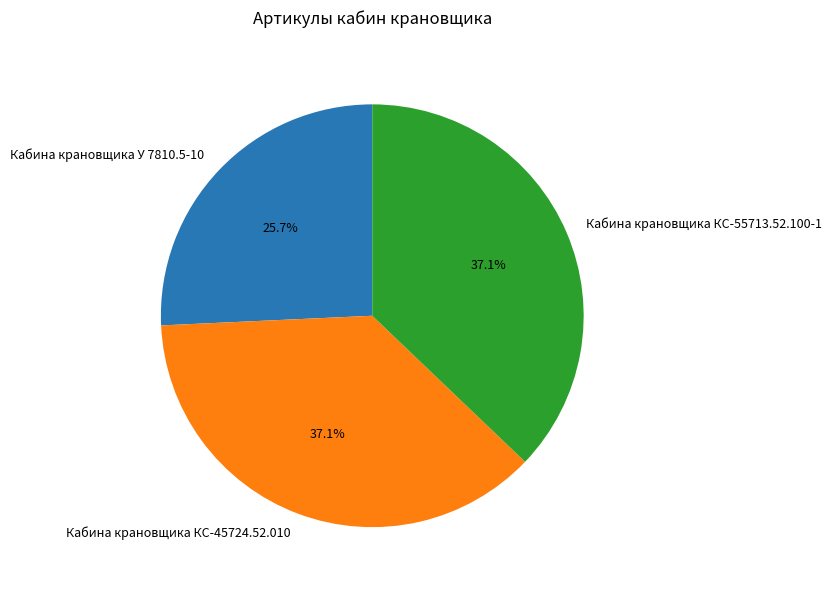

Combined, do Кабина крановщика КС-45724.52.010 and Кабина крановщика КС-55713.52.100-1 account for over 50%?

Yes